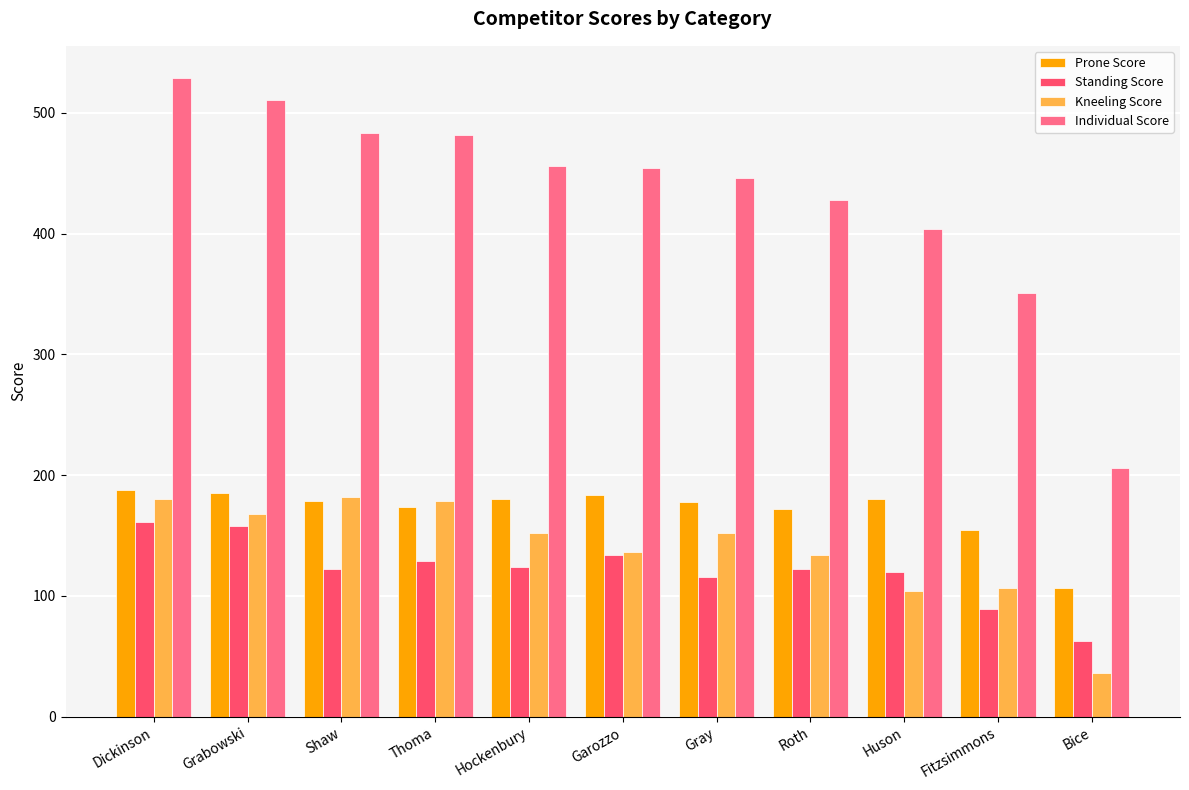

Read the Kneeling Score value at Gray, to the nearest 10.

150